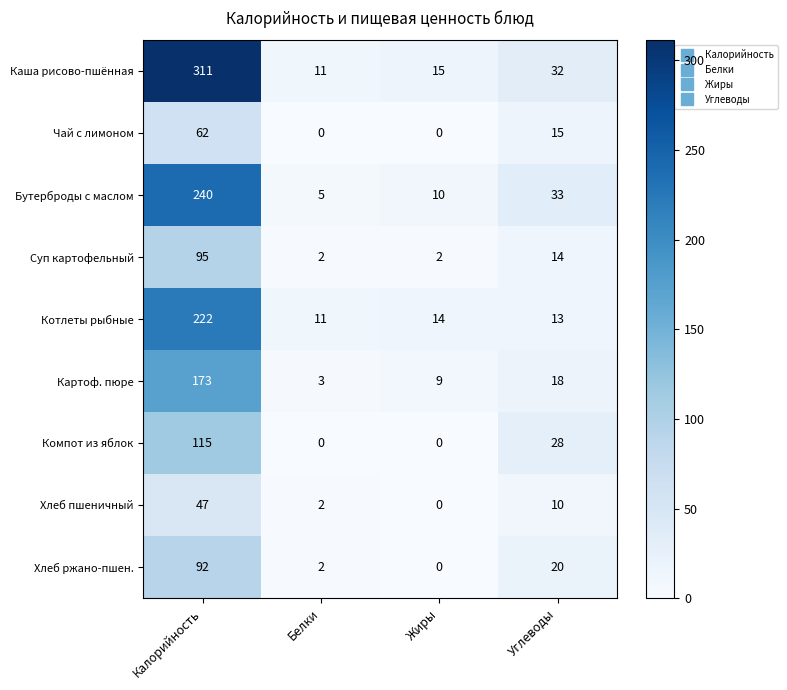

What is the difference between the second highest and second lowest values in the Каша рисово-пшённая series?

17